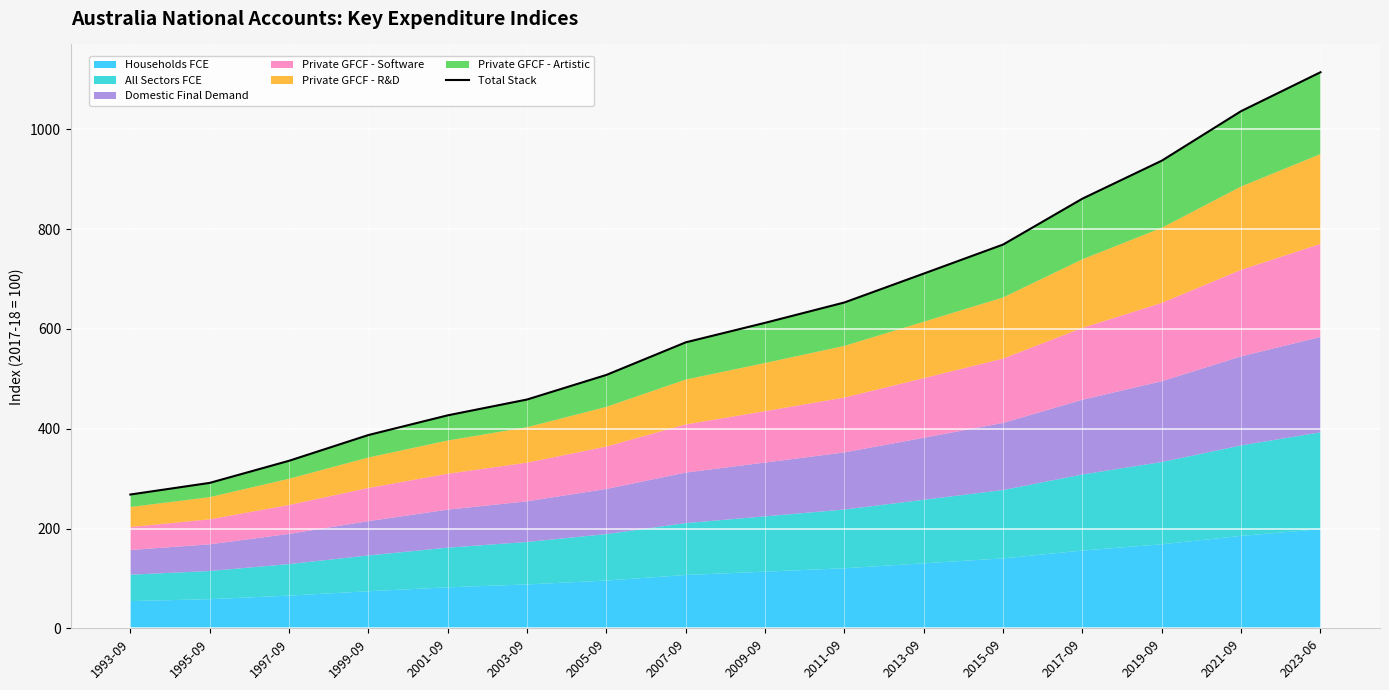

How many lines are shown in the chart?

1